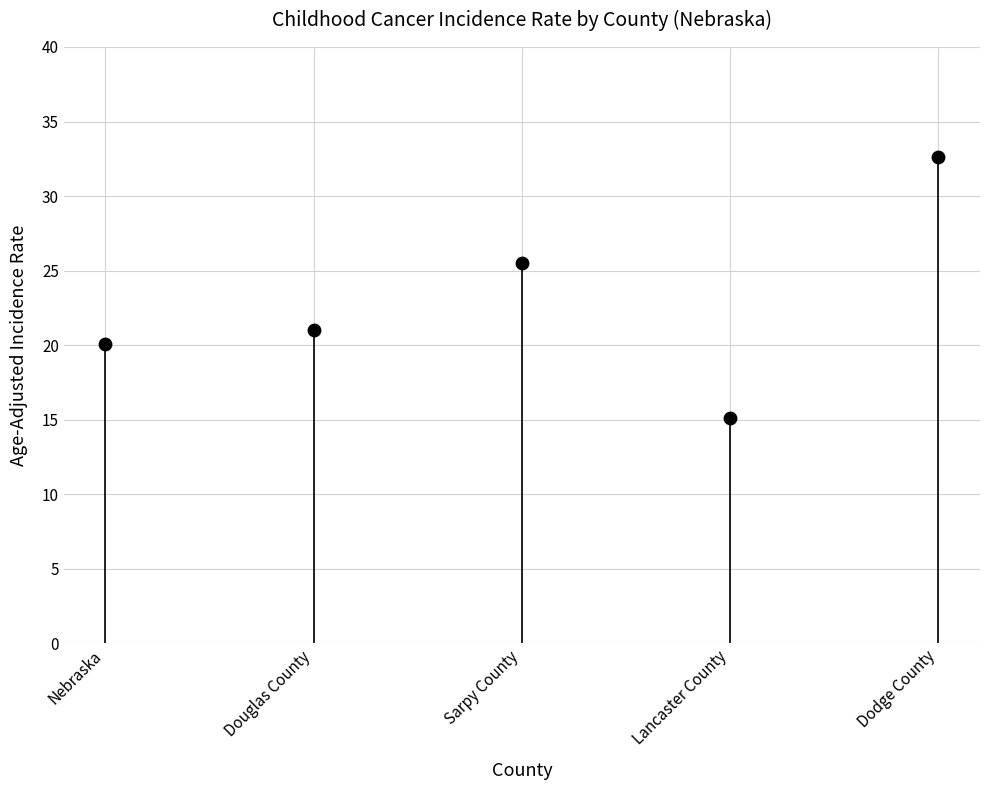

What is the average Y value?

22.9